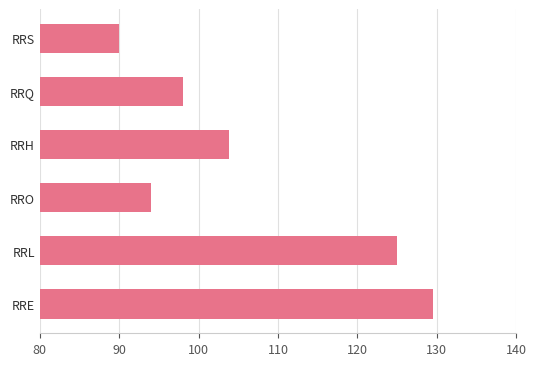

At which category does the chart reach its peak across all series?

RRE